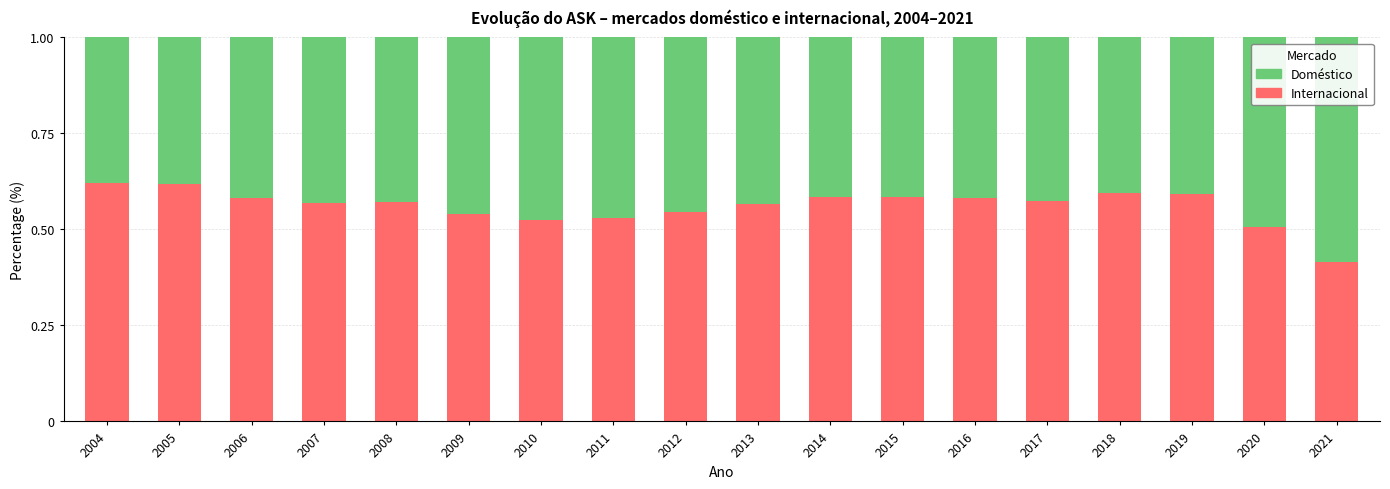

What is the total value across all series at 2013?

1.0